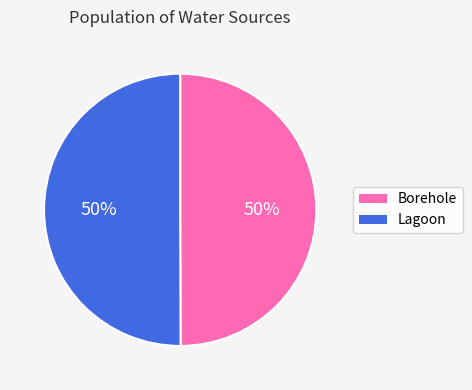

To the nearest percent, what percentage of the pie is Lagoon?

50%